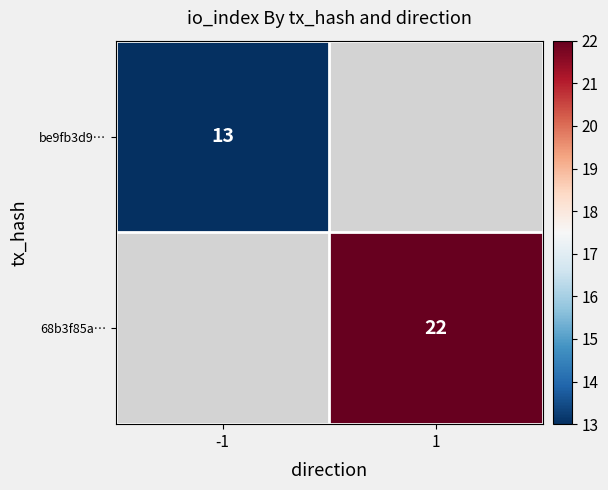

What is the smallest value displayed?

13.0